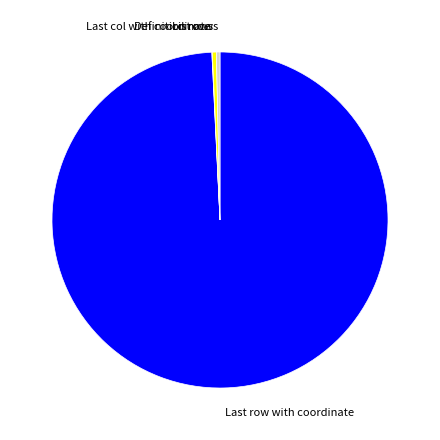

Is it true that List rows is 0% of the pie?

True